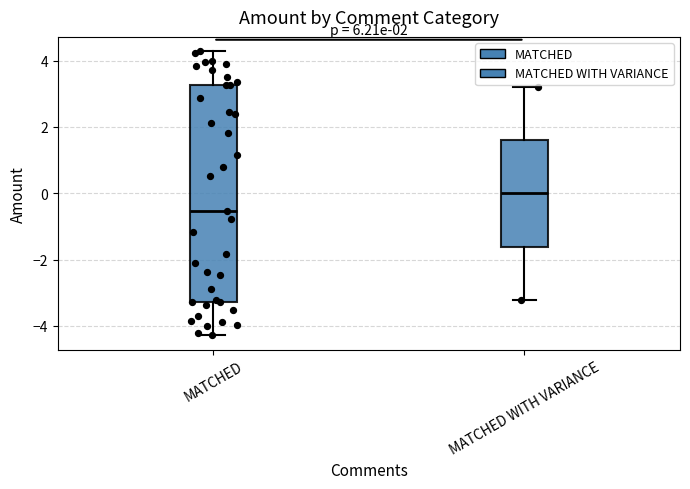

Reading left to right, read every box against the y-axis: the position of its median line, the range the box covers, and the ends of its whiskers. The values are not printed on the chart, so give them approximately, as read against the axis.

MATCHED: median -0.6, box -3.2 to 3.2, whiskers -4.2 to 4.2
MATCHED WITH VARIANCE: median 0.0, box -1.6 to 1.6, whiskers -3.2 to 3.2